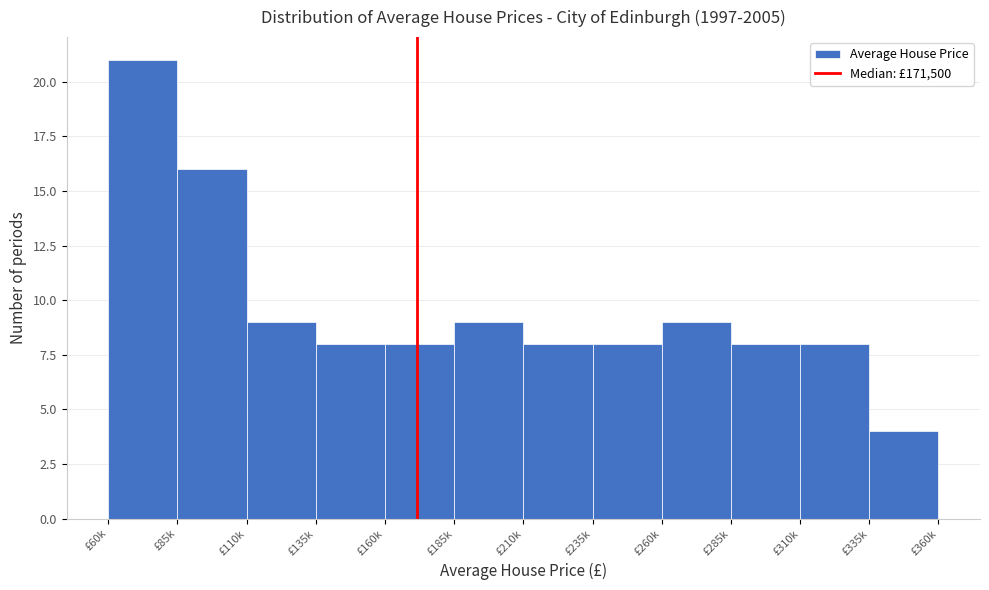

Reading left to right, transcribe all the data shown in this chart.

21	16	9	8	8	9	8	8	9	8	8	4